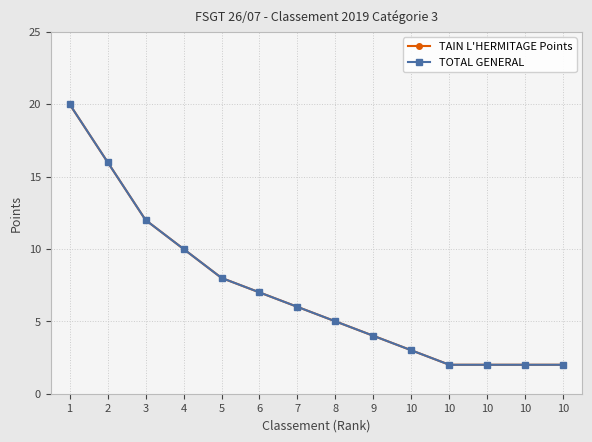

True or false: TOTAL GENERAL and TAIN L'HERMITAGE Points intersect in this chart.

False